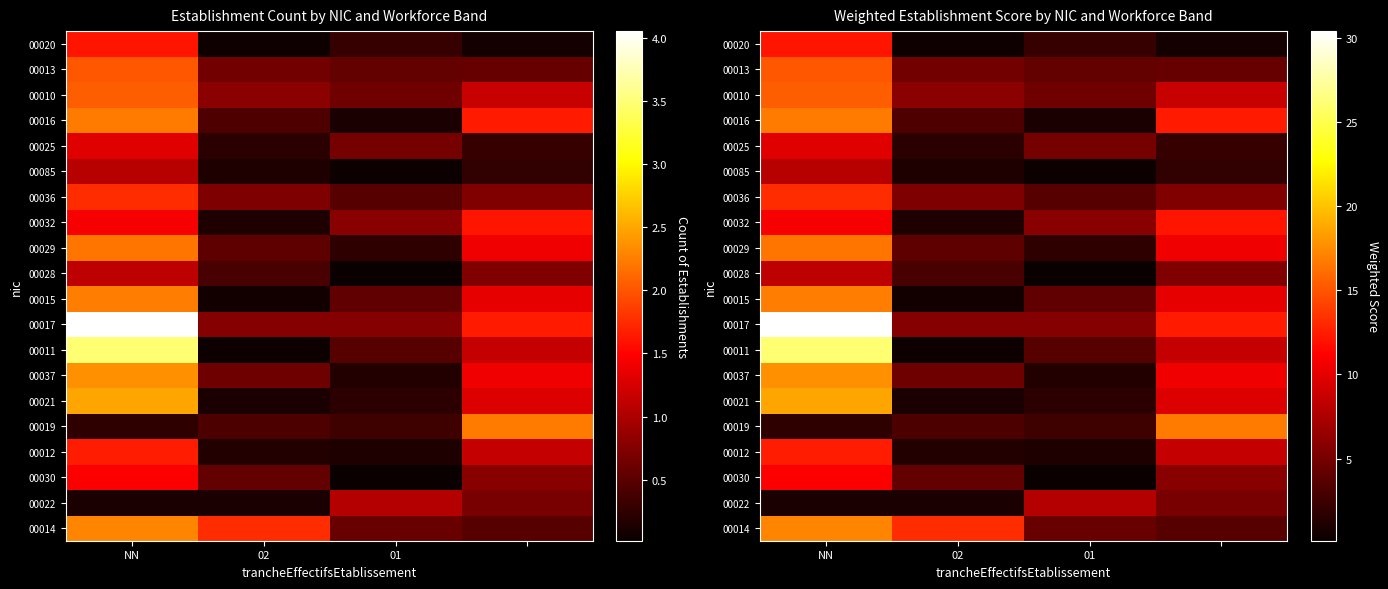

Count the number of data series in this chart.

20